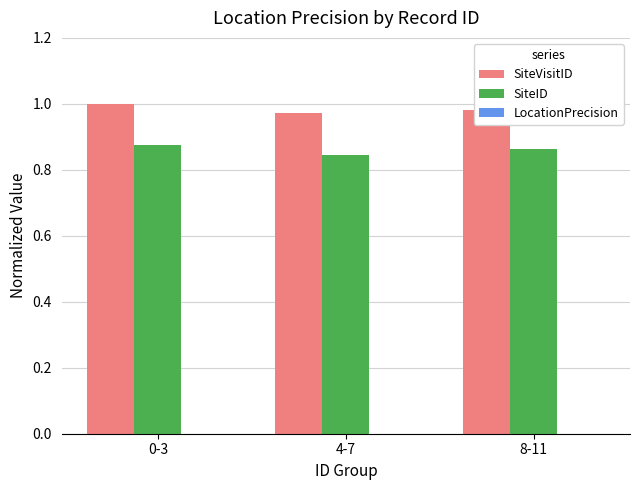

Is it true that SiteVisitID equals 1.0 at 4-7?

True